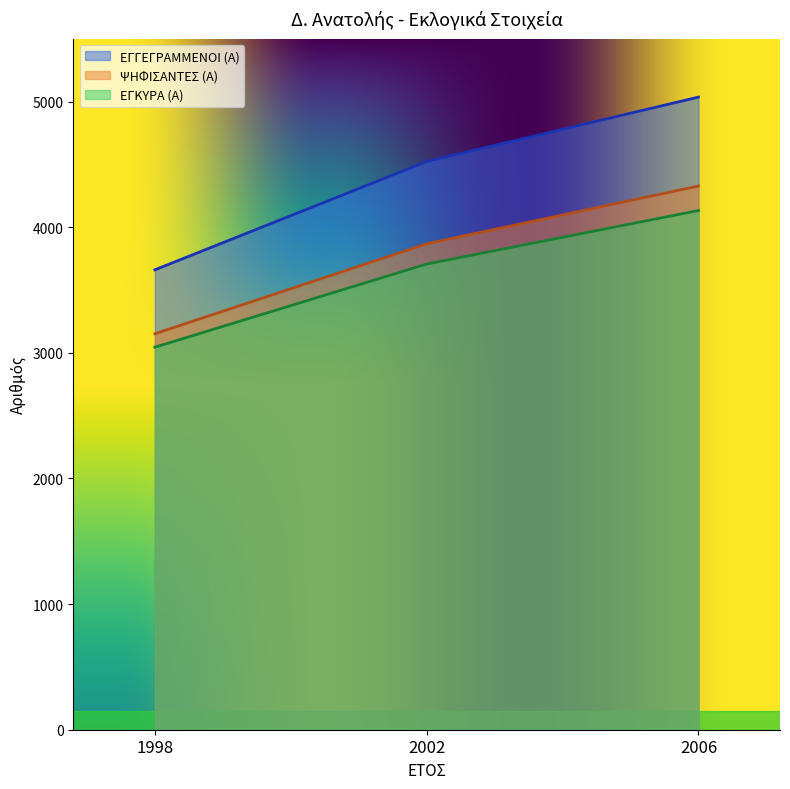

Does the chart display data point markers on the line(s)?

No